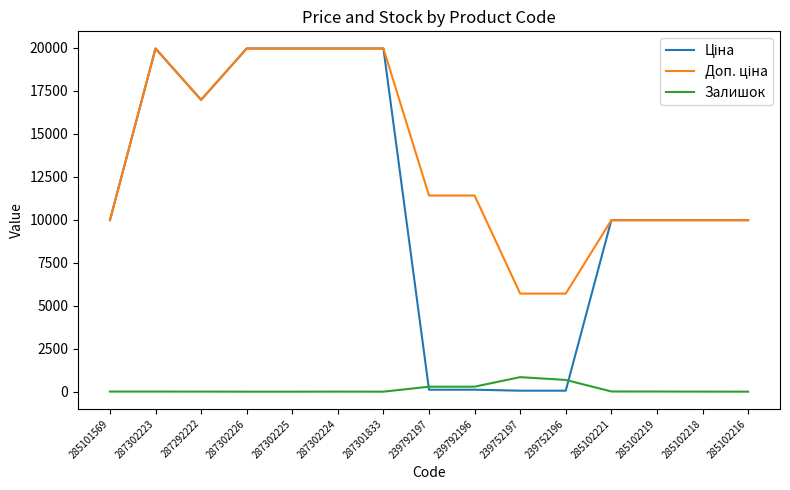

What is the spread (max minus min) of values at 287301833?

19964.2